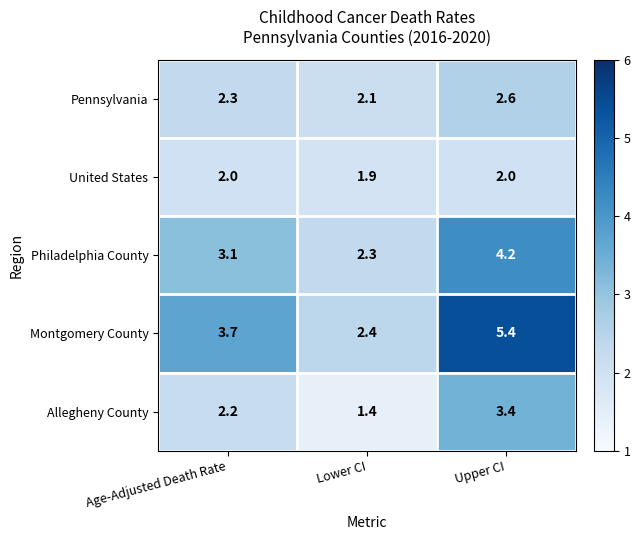

Where is Montgomery County nearest to the value 3?

Lower CI